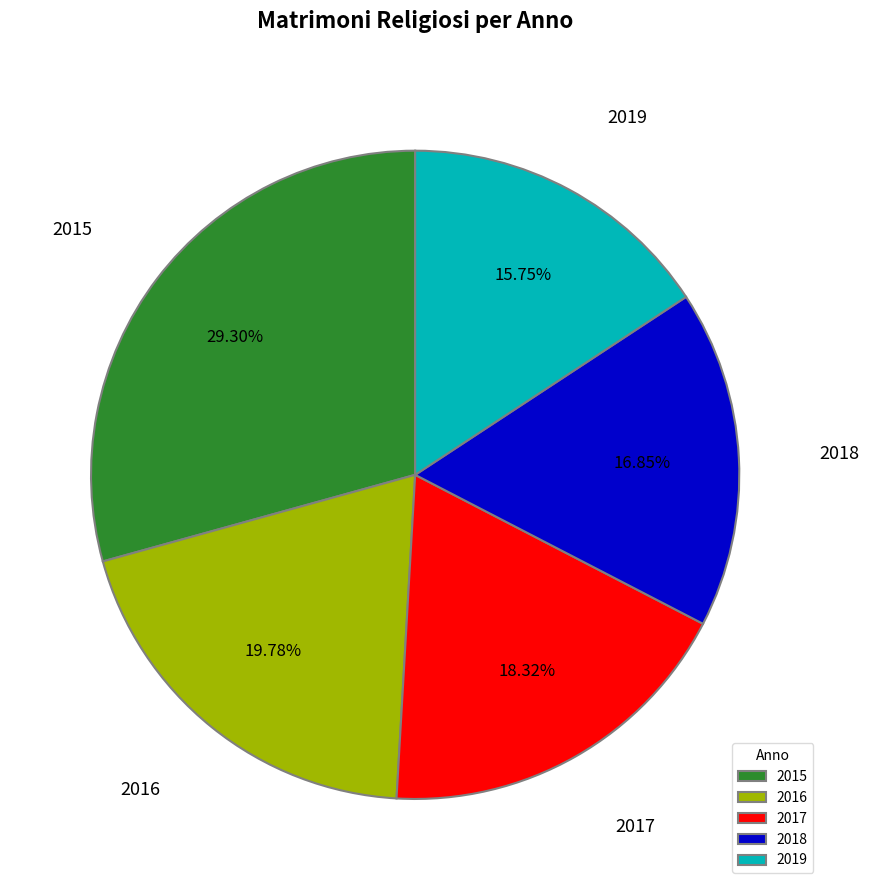

How many slices are in this pie chart?

5